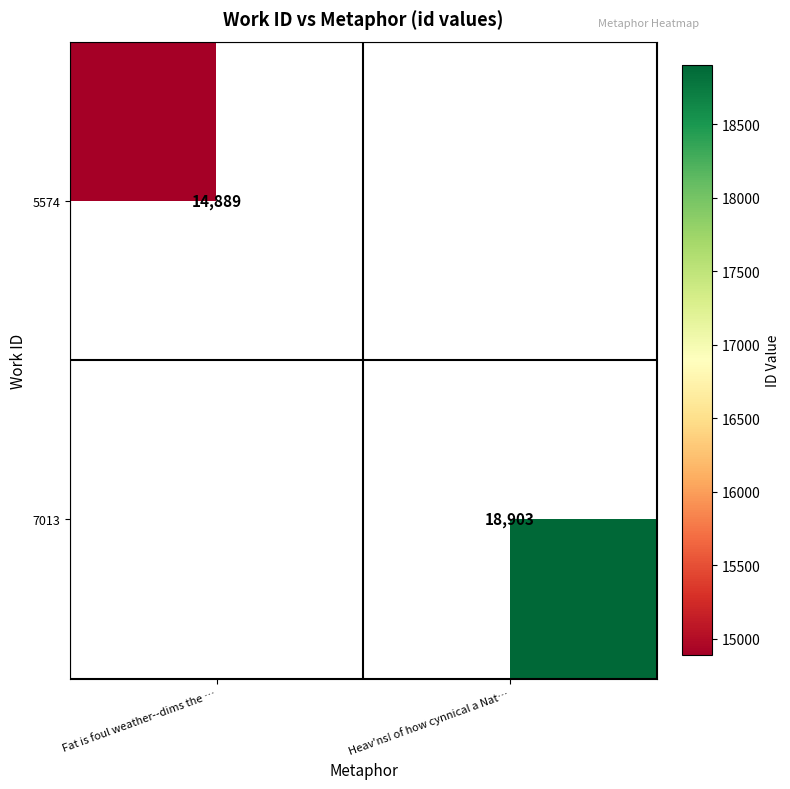

Is the value of 7013 at Heav'ns! of how cynnical a Nat… greater than the value of 5574 at Fat is foul weather--dims the …?

Yes